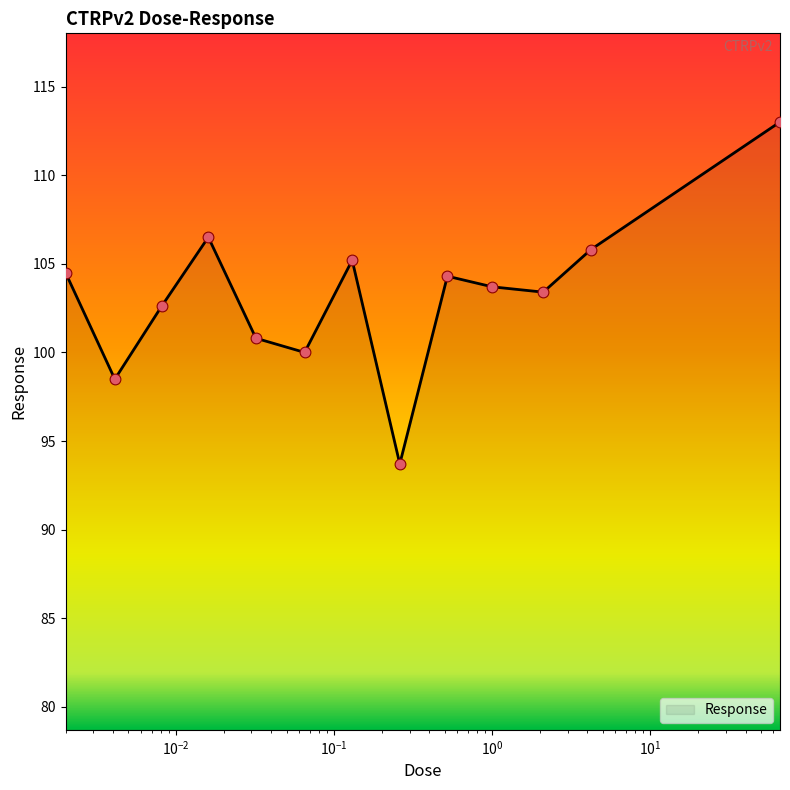

What is the difference between the maximum and minimum values?

19.3